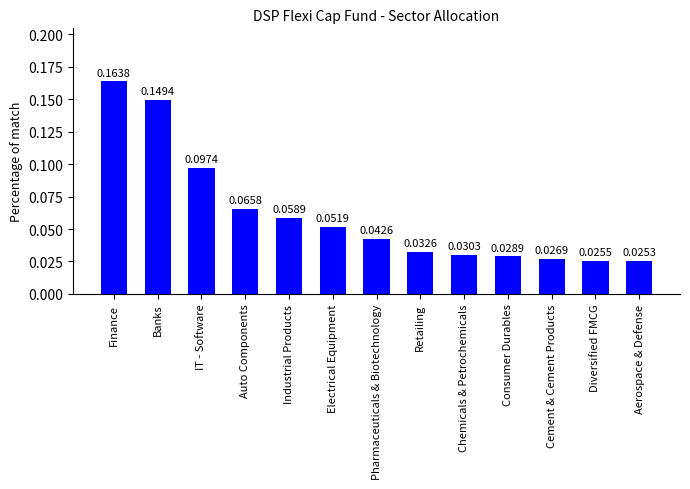

Does the chart contain any negative values?

No